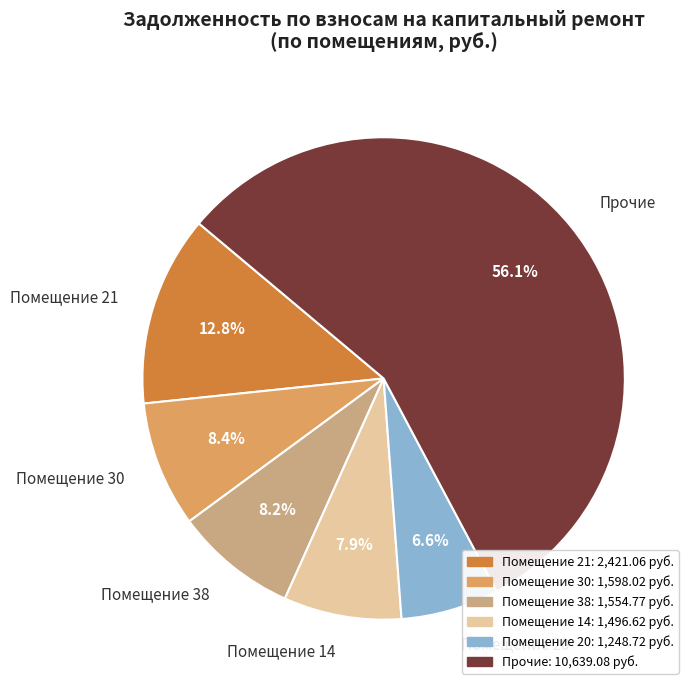

Which slice is the smallest?

Помещение 20